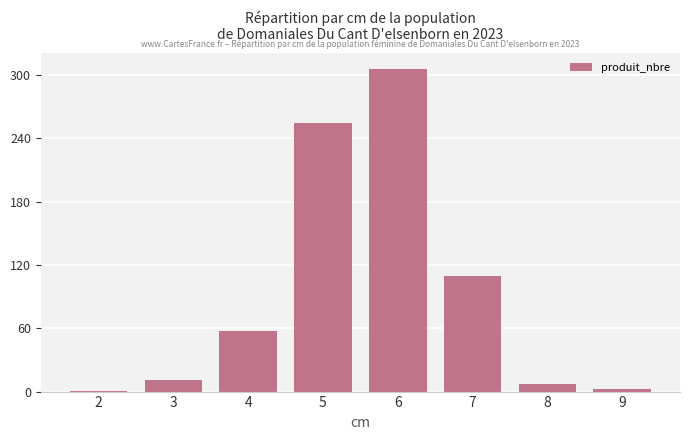

What is the sum of all values?

749